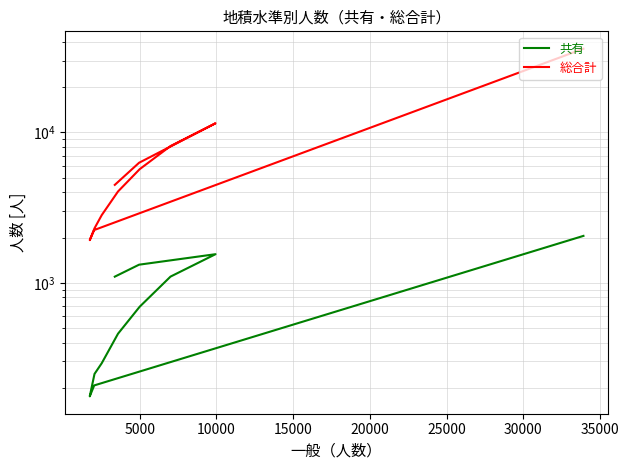

Does the chart have visible grid lines?

Yes